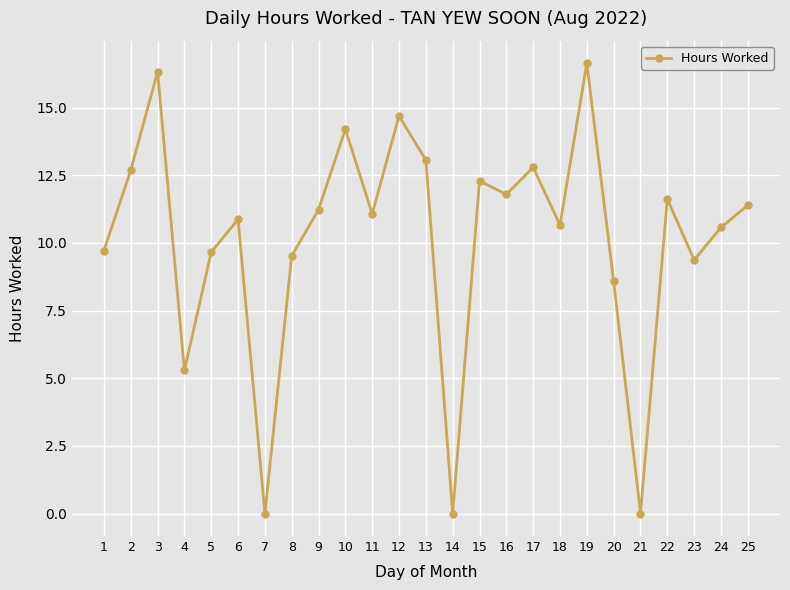

True or false: the data shows 20.9 at 2.

False